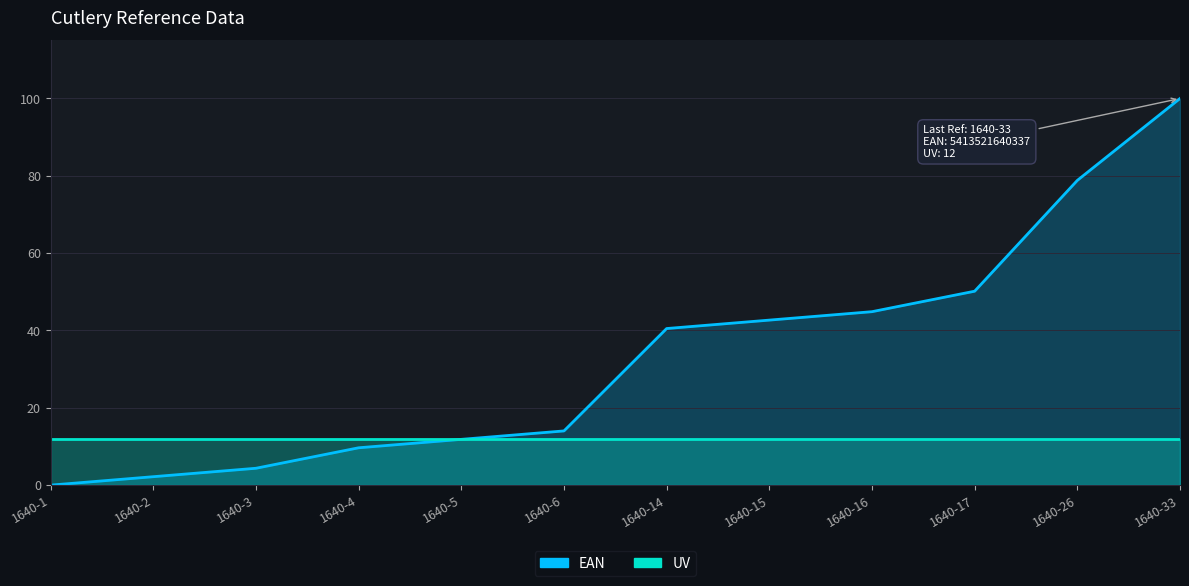

Reading left to right, list all the values displayed in this chart.

1640-1=0.0	1640-2=2.2	1640-3=4.4	1640-4=9.7	1640-5=11.8	1640-6=14.0	1640-14=40.5	1640-15=42.7	1640-16=44.9	1640-17=50.2	1640-26=78.8	1640-33=100.0